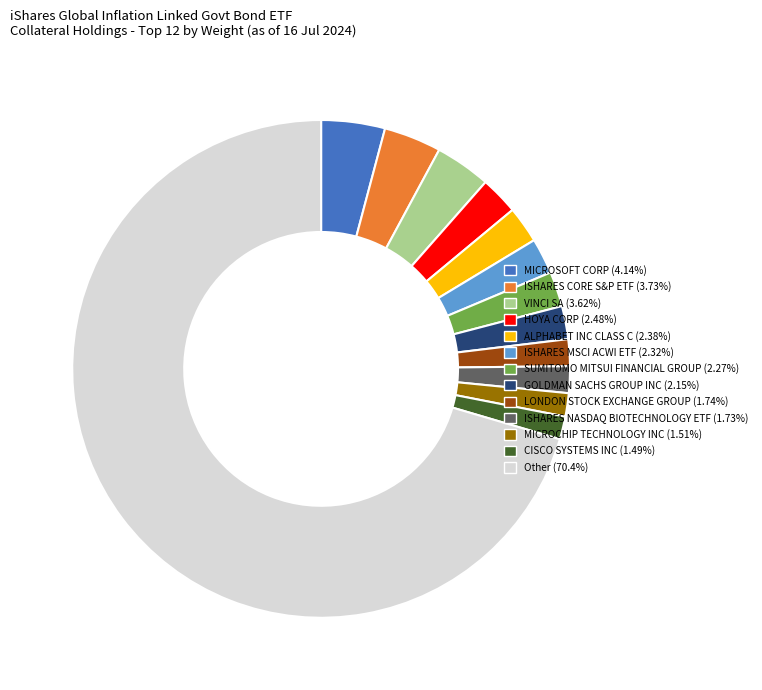

How many slices are in this pie chart?

13